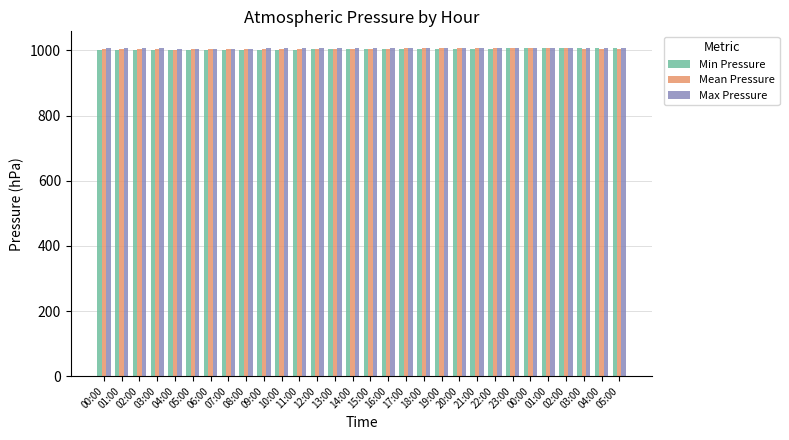

How many data points does each series have?

30